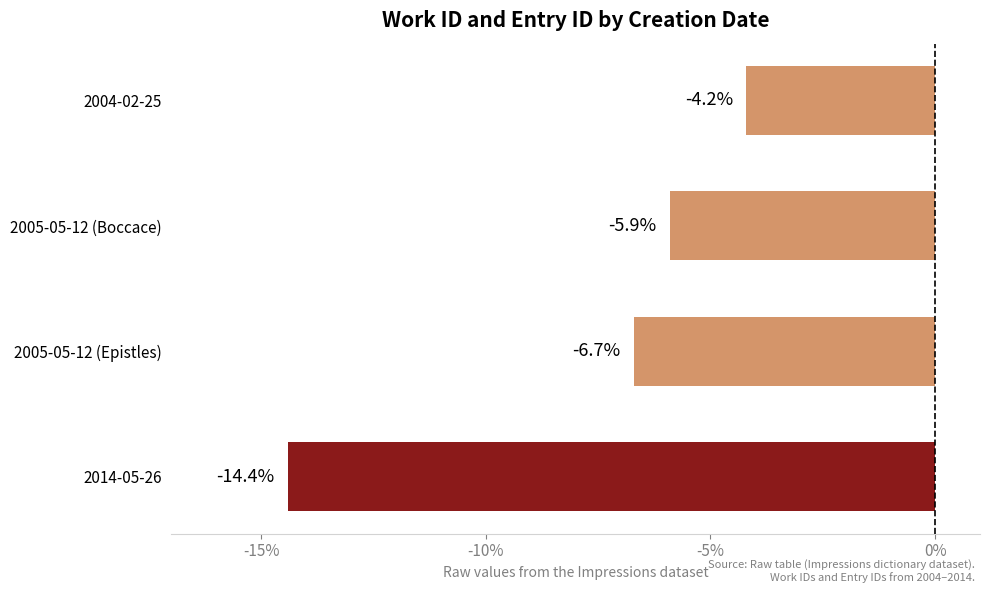

Reading top to bottom, what are all the values shown in this chart?

2004-02-25=-4.2	2005-05-12 (Boccace)=-5.9	2005-05-12 (Epistles)=-6.7	2014-05-26=-14.4